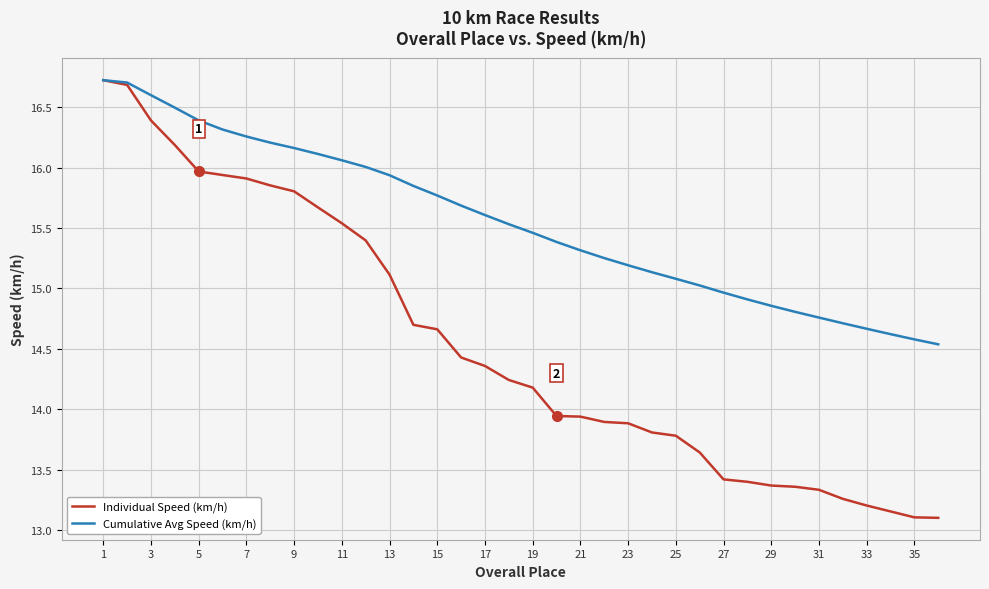

Which series has the largest total across all categories?

Cumulative Avg Speed (km/h)